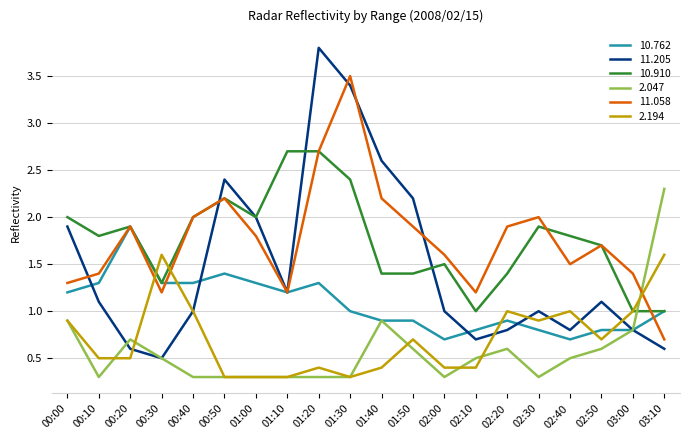

What position from the right is 00:20?

18